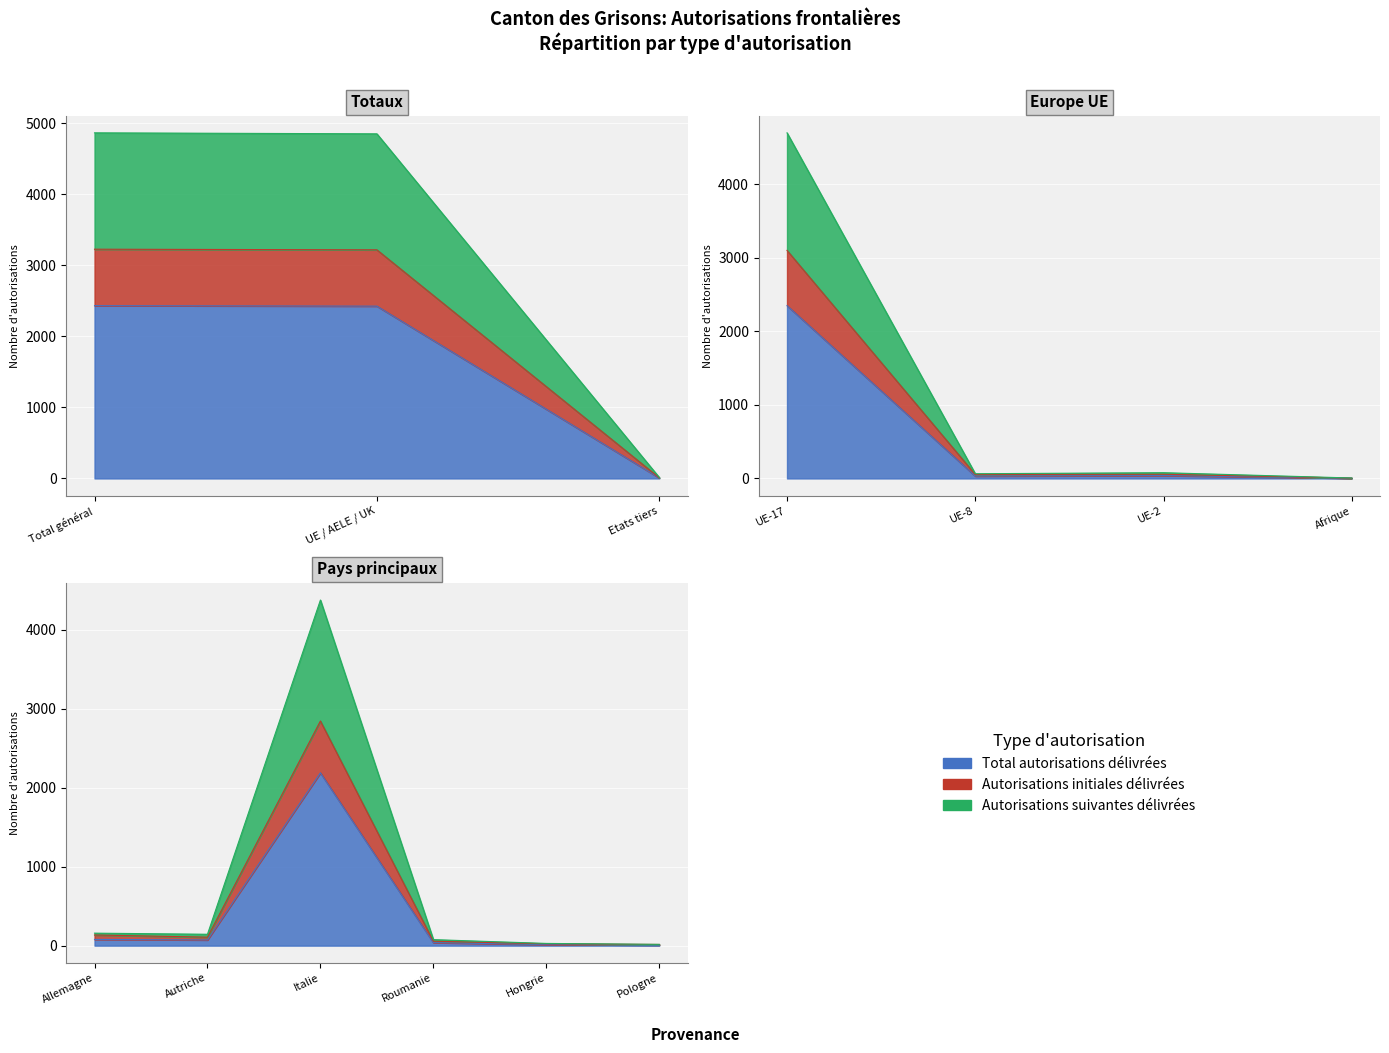

The value of Total autorisations délivrées at Afrique is 3. True or false?

True